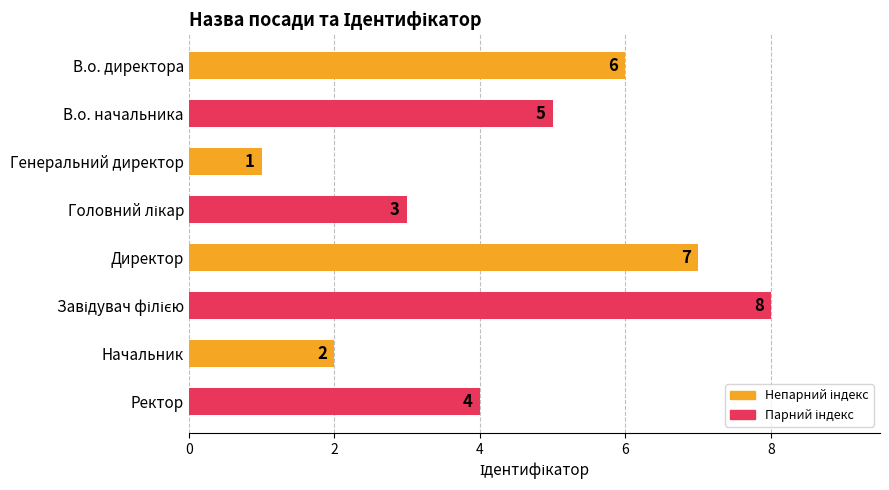

What is the label of the 8th bar from the bottom?

В.о. директора